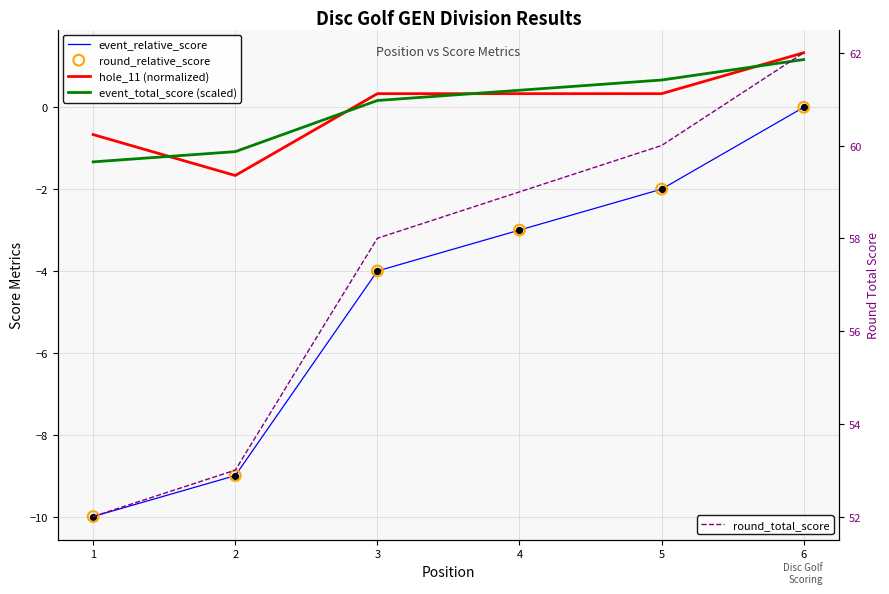

Which series has the largest Y range (max minus min)?

event_relative_score